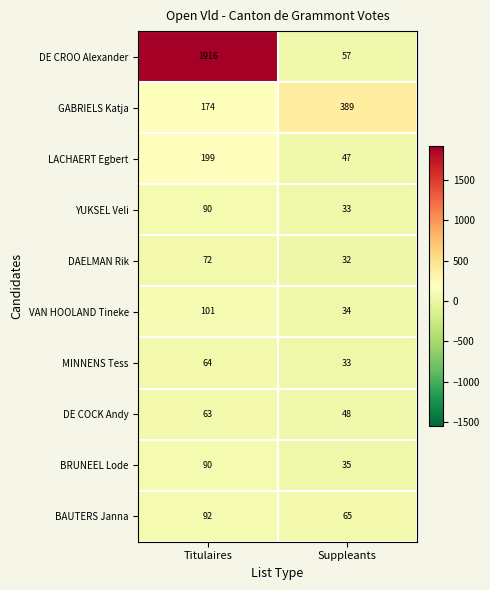

Reading left to right, extract all data points from this chart.

DE CROO Alexander: 1916	57
GABRIELS Katja: 174	389
LACHAERT Egbert: 199	47
YUKSEL Veli: 90	33
DAELMAN Rik: 72	32
VAN HOOLAND Tineke: 101	34
MINNENS Tess: 64	33
DE COCK Andy: 63	48
BRUNEEL Lode: 90	35
BAUTERS Janna: 92	65